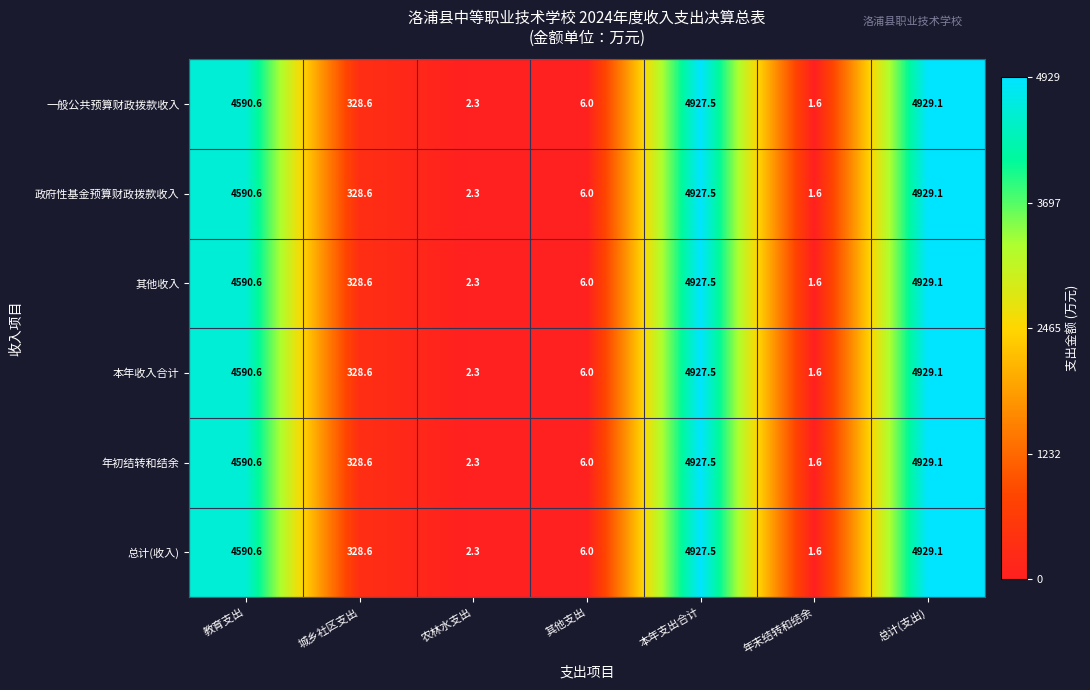

Is the value of 一般公共预算财政拨款收入 at 农林水支出 greater than the value of 总计(收入) at 其他支出?

No